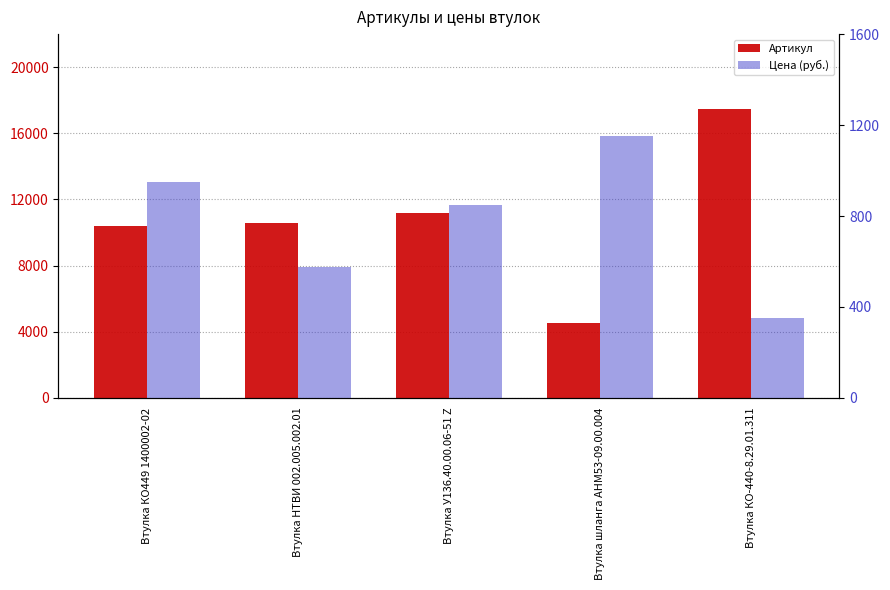

What is the maximum value shown in the chart?

17480